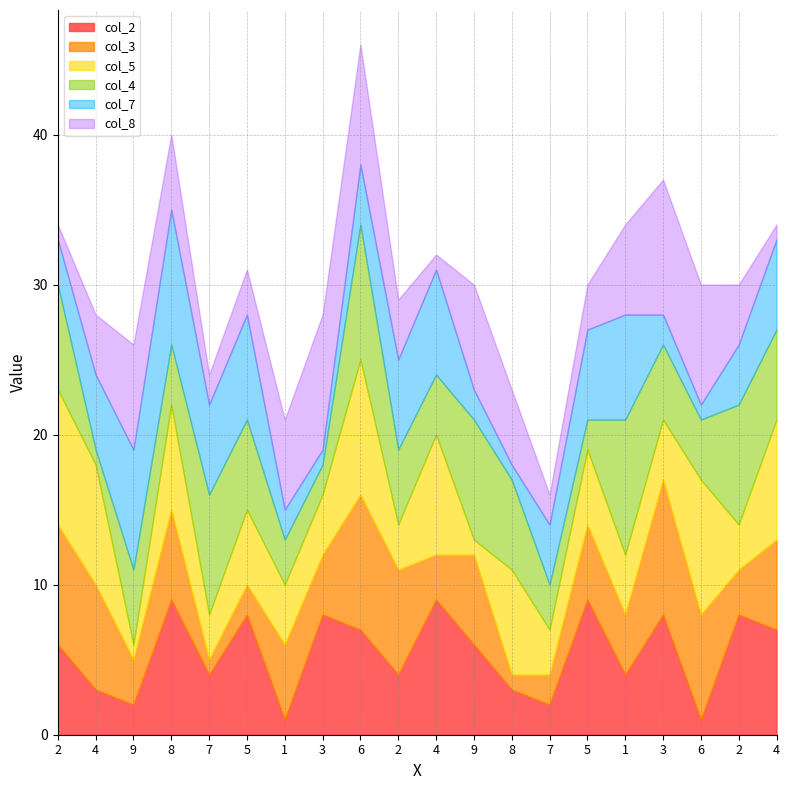

How many values in the col_5 series exceed 5?

8